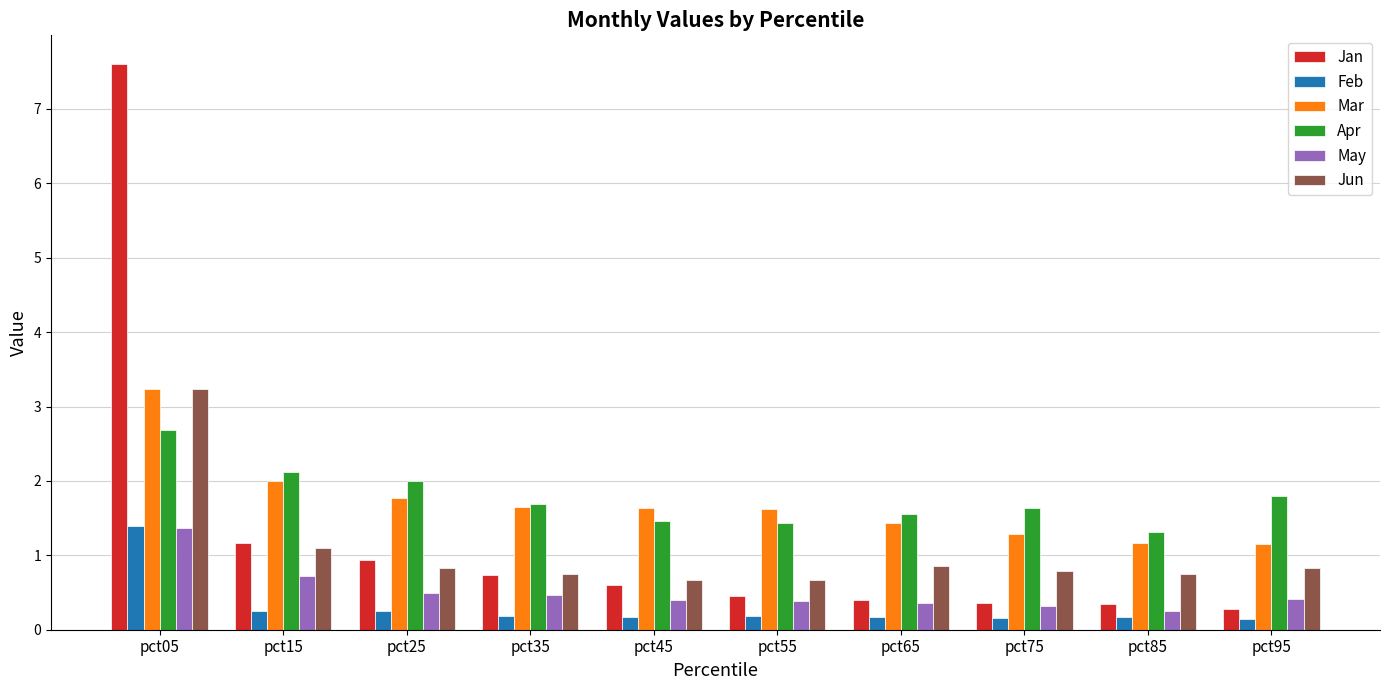

Is the value of May at pct75 greater than the value of Jun at pct25?

No